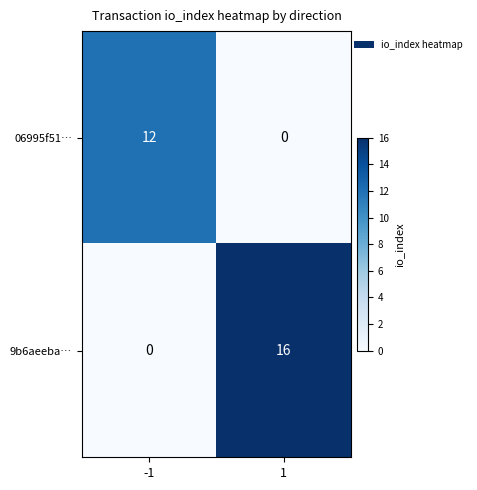

What value does the 06995f51… series have at -1, to the nearest 10?

10